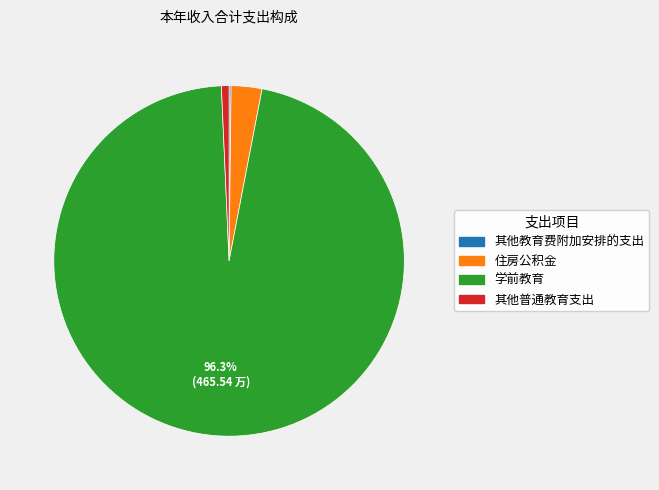

To the nearest percent, what is the average slice percentage?

25%